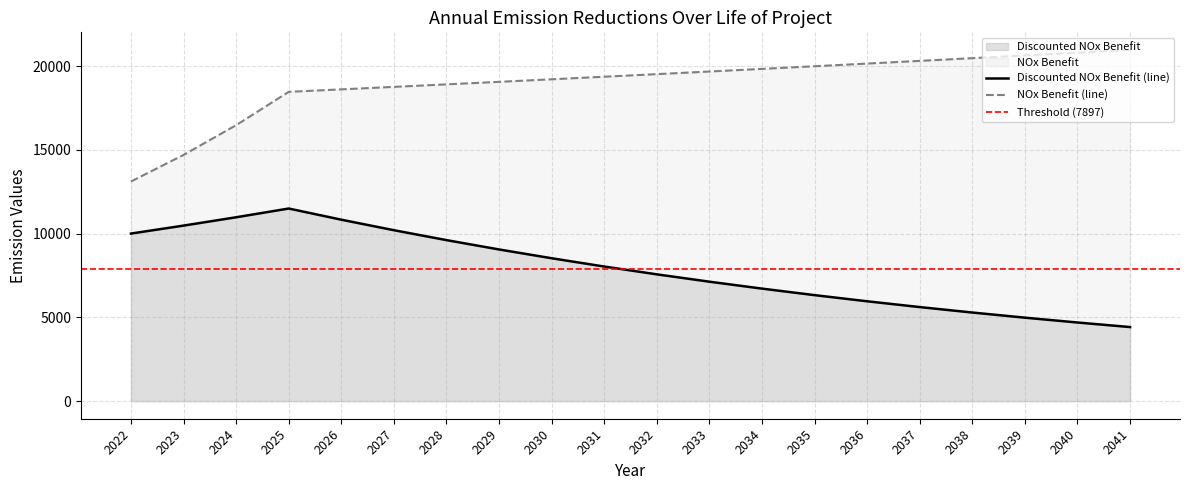

True or false: NOx (g/day) has more than 1 points higher than both neighbors.

False